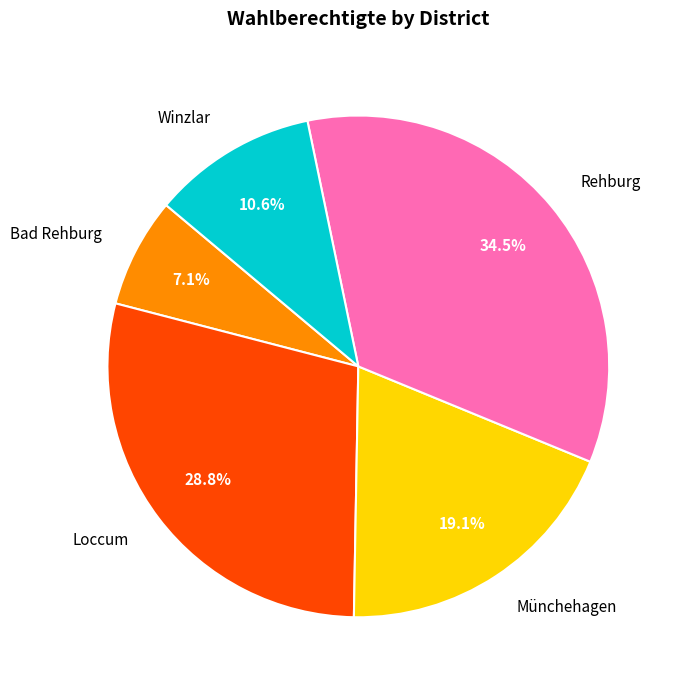

To the nearest percent, what is the combined percentage of Münchehagen and Winzlar?

30%